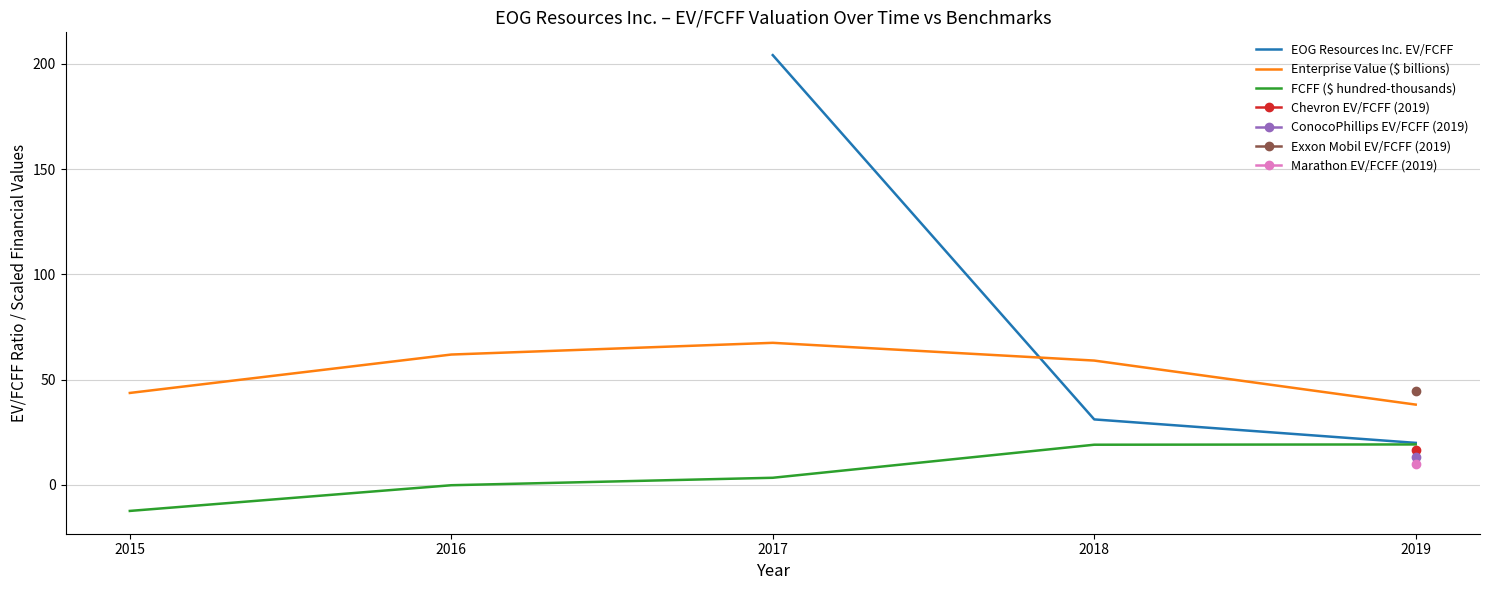

At how many categories does at least one series exceed 19?

5